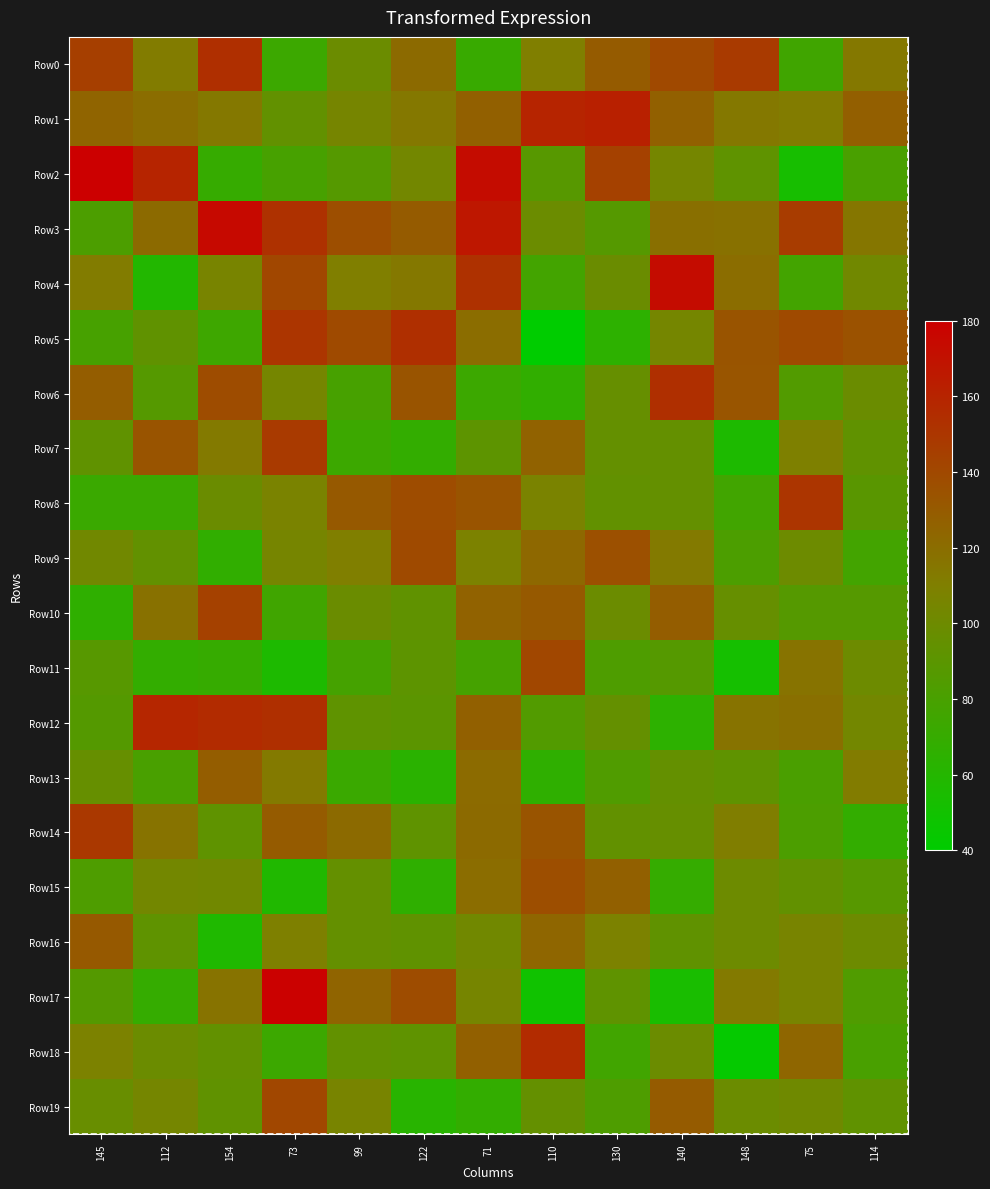

At which category is the sum across all series the highest?

71